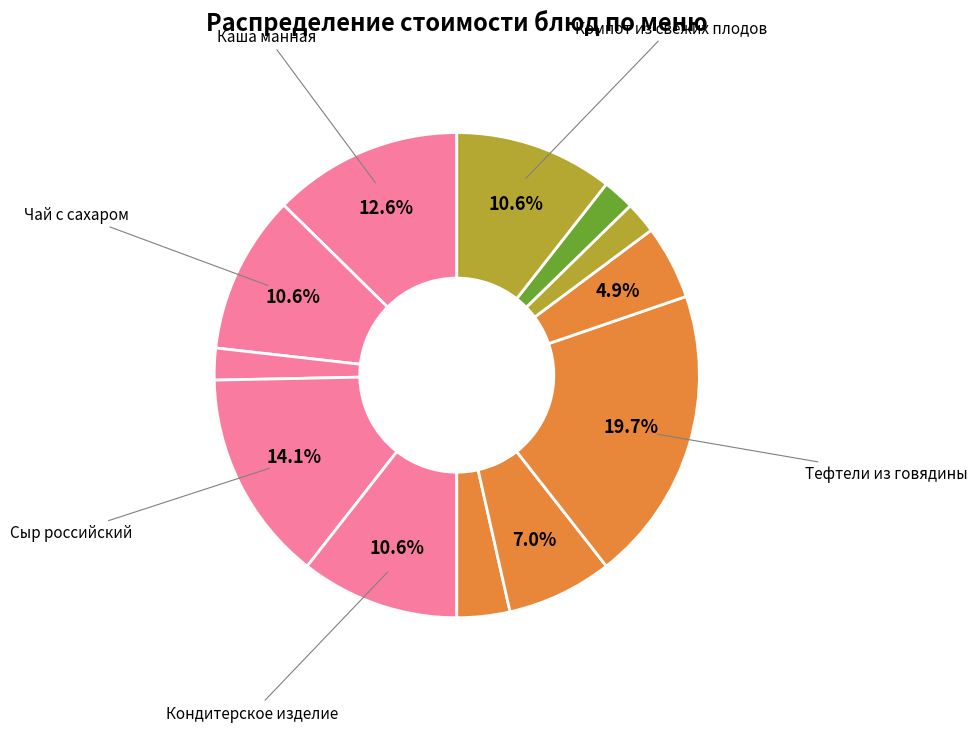

Count the number of slices in the pie.

12